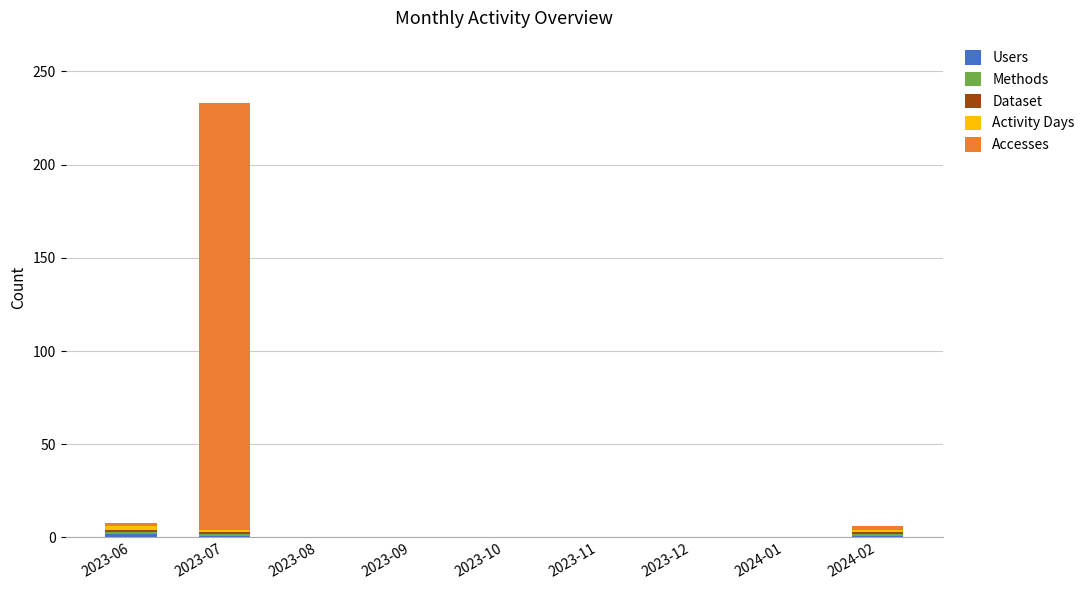

At which category is the sum across all series the highest?

2023-07